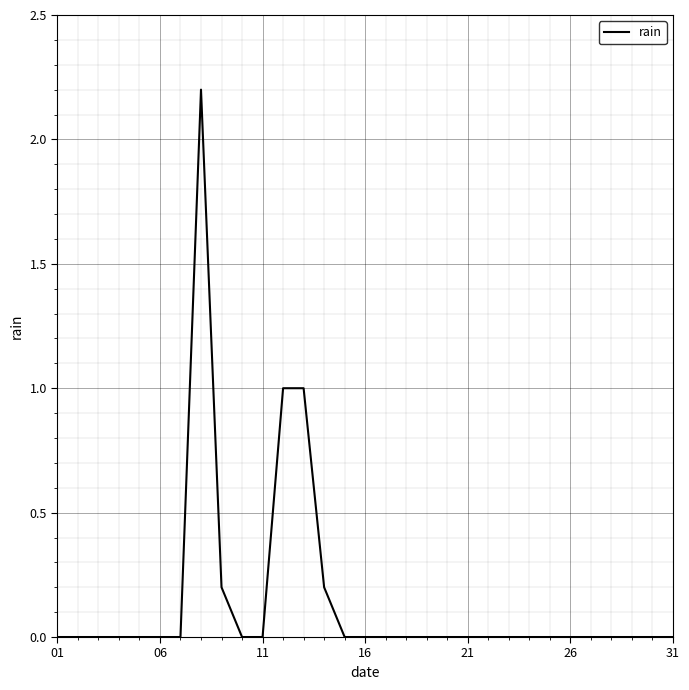

How many lines are shown in the chart?

1